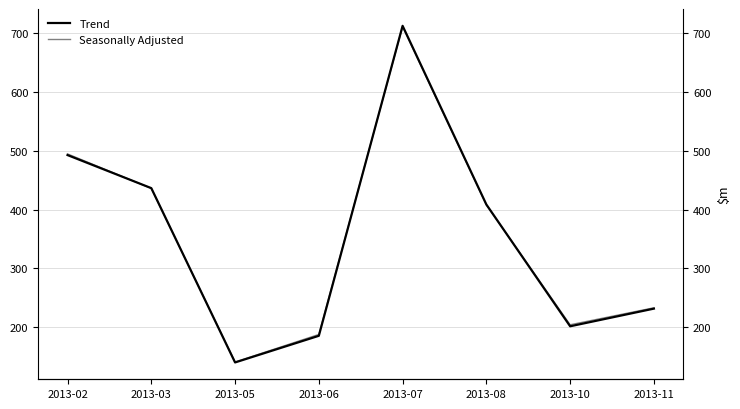

What is the value of the Seasonally Adjusted point at the 8th from the left?

232.8